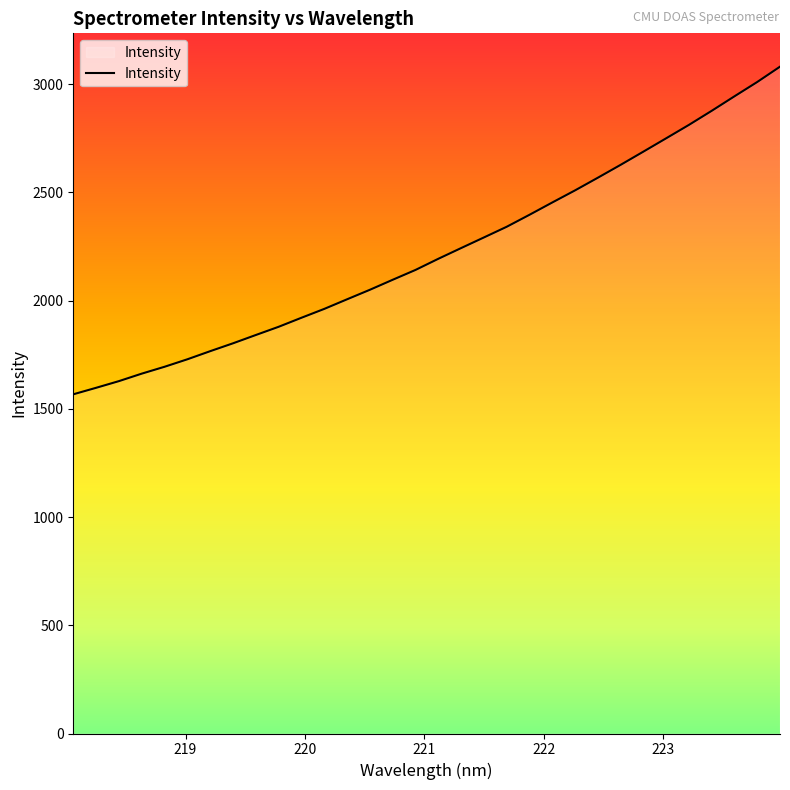

What is the maximum value shown in the chart?

3080.9